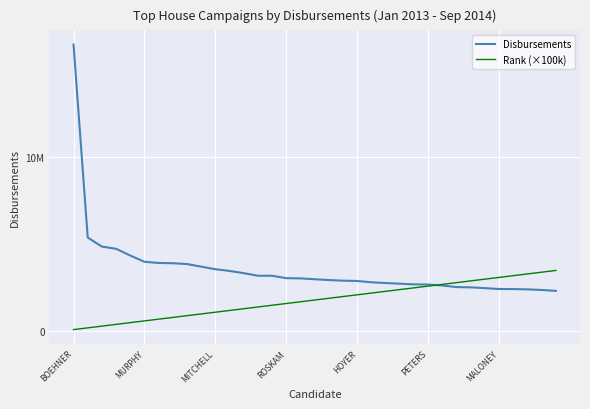

Between which two adjacent categories do Disbursements and Rank (×100k) first intersect?

25 and 26